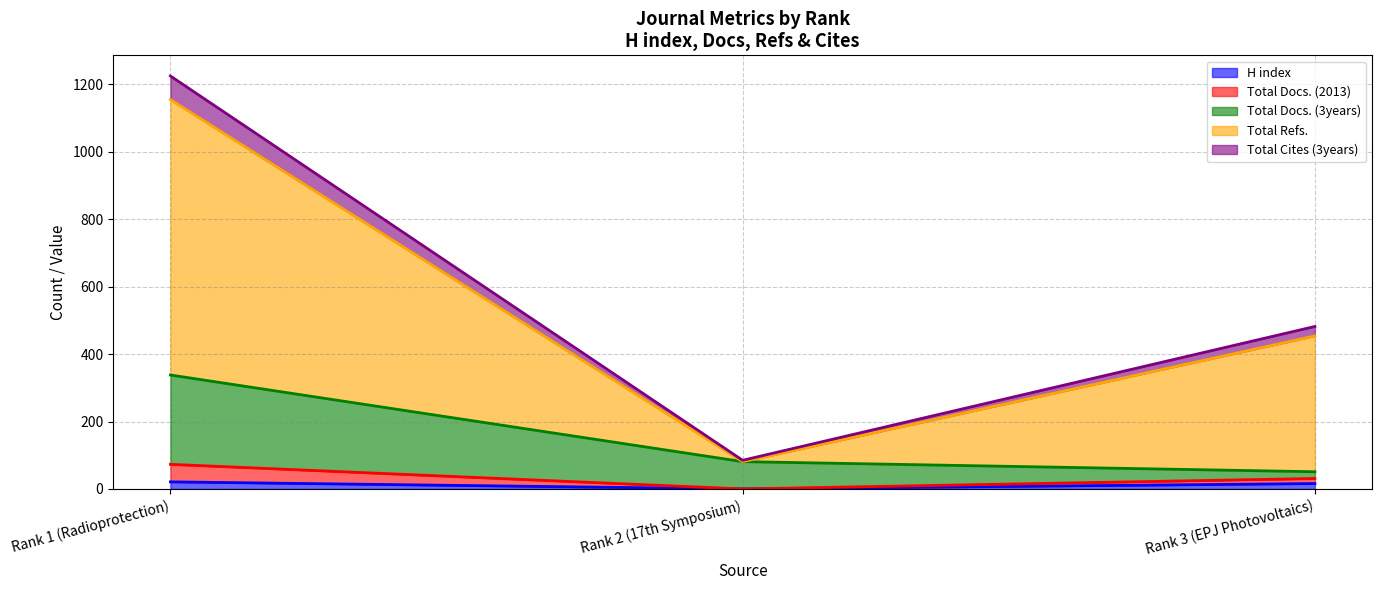

Where does the Total Refs. series first go above 31?

Rank 1 (Radioprotection)